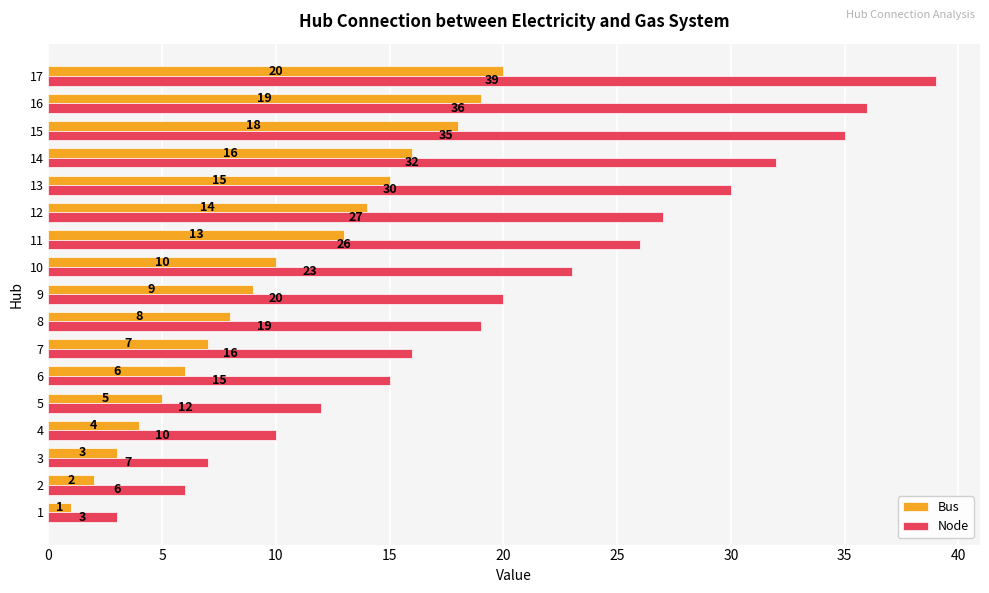

What is the highest value of the Node series?

39